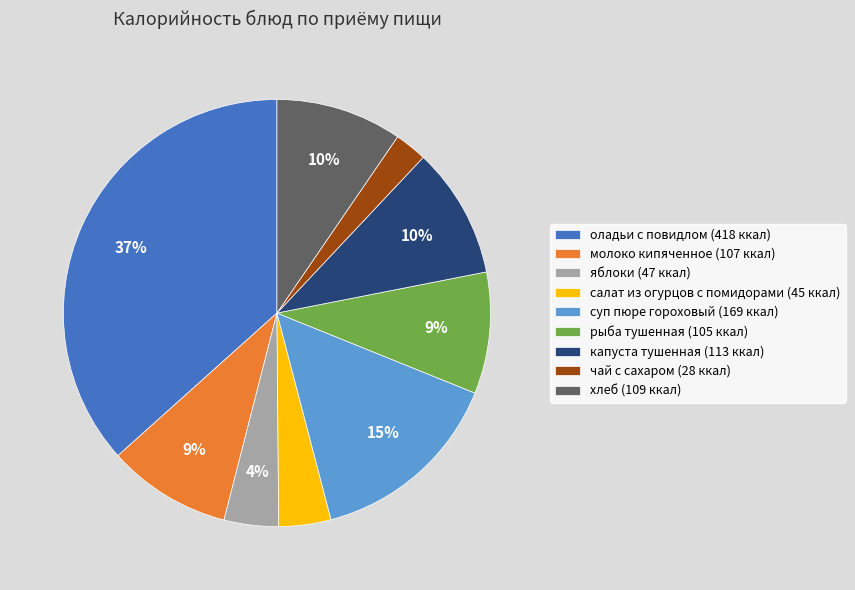

Is the sum of рыба тушенная (105 ккал) and оладьи с повидлом (418 ккал) greater than half?

No